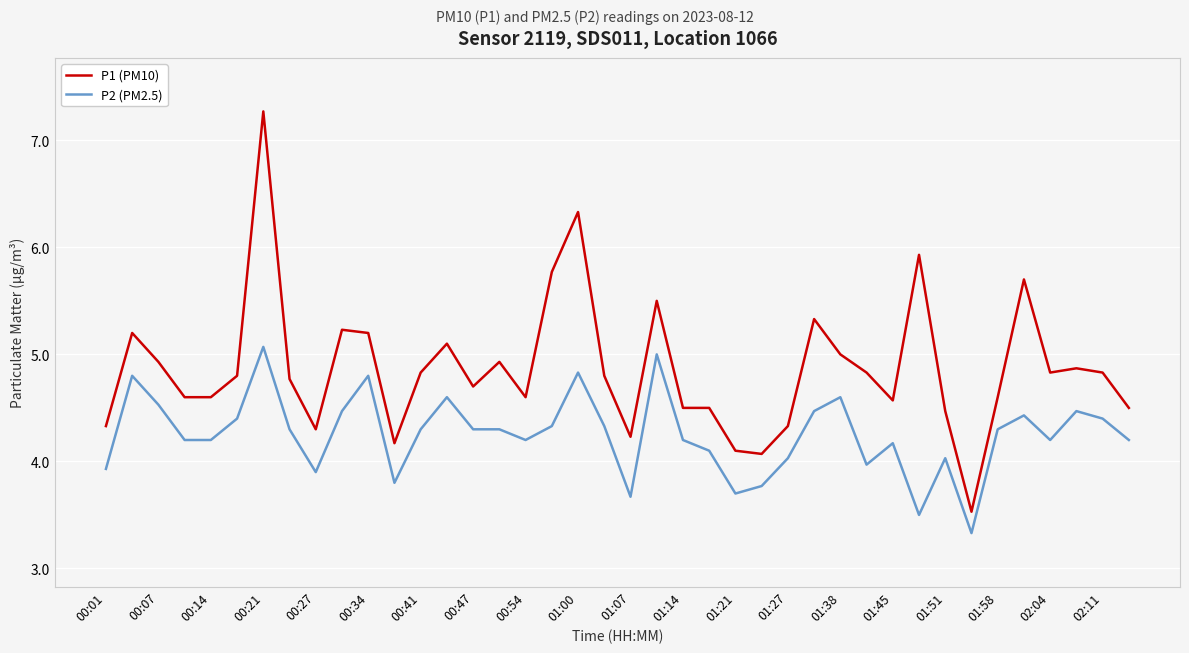

True or false: P2 (PM2.5) and P1 (PM10) intersect in this chart.

False